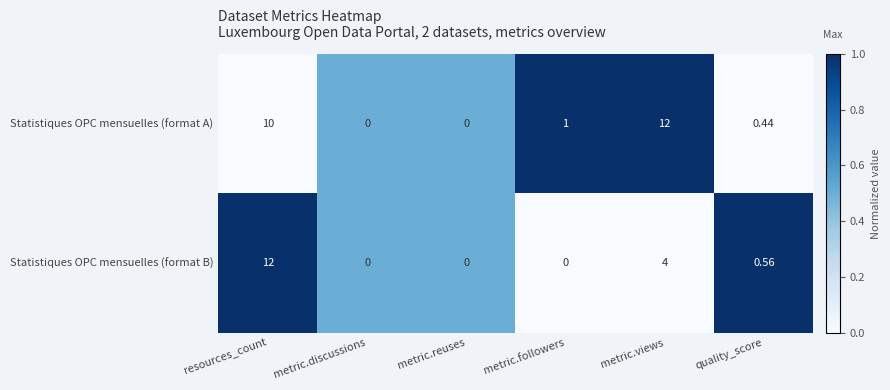

Where does the Statistiques OPC mensuelles (format A) series first go above 1?

resources_count